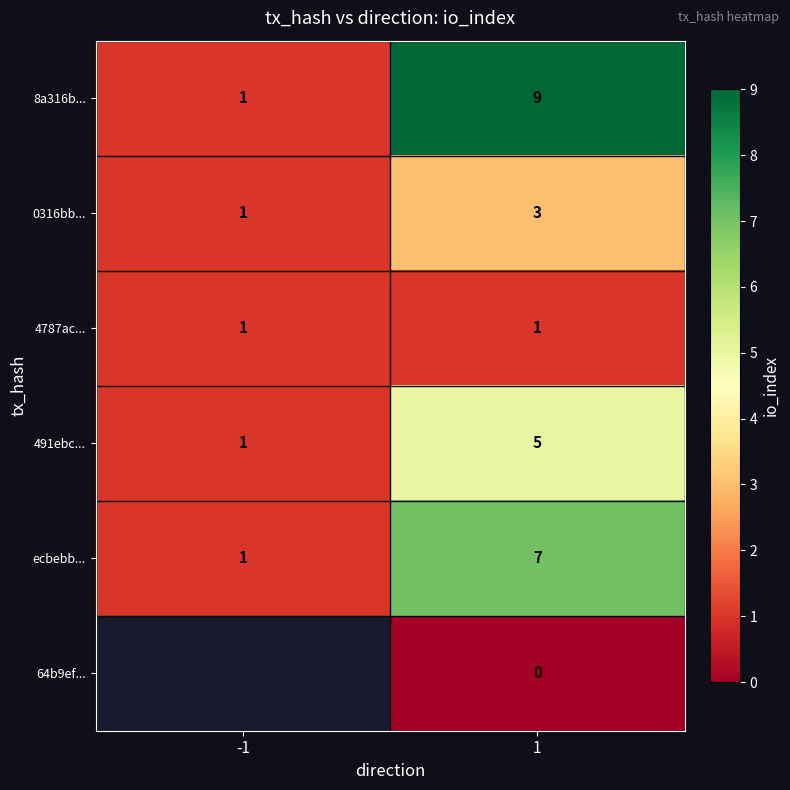

Is the value of ecbebb... at 1 greater than the value of 4787ac... at -1?

Yes